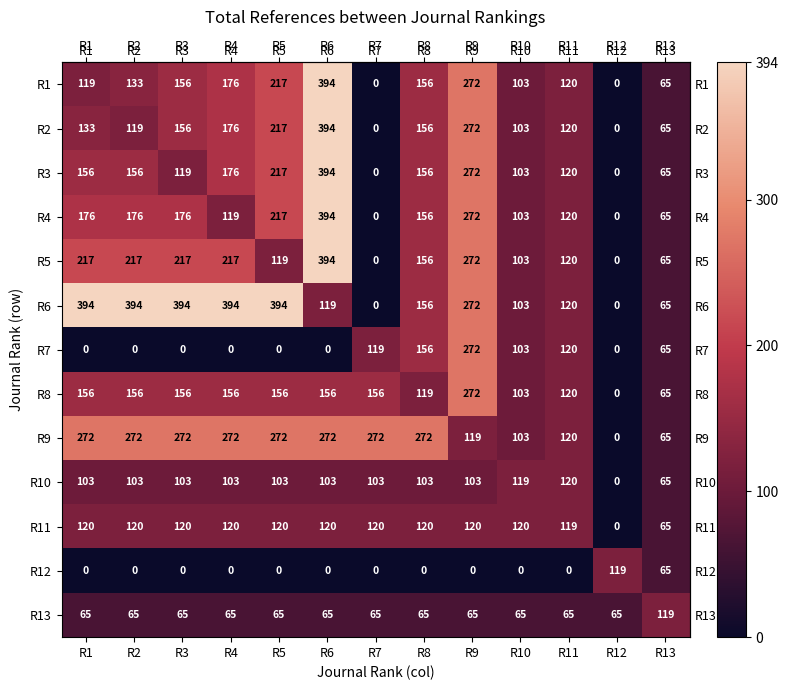

What is the spread (max minus min) of values at R2?

394